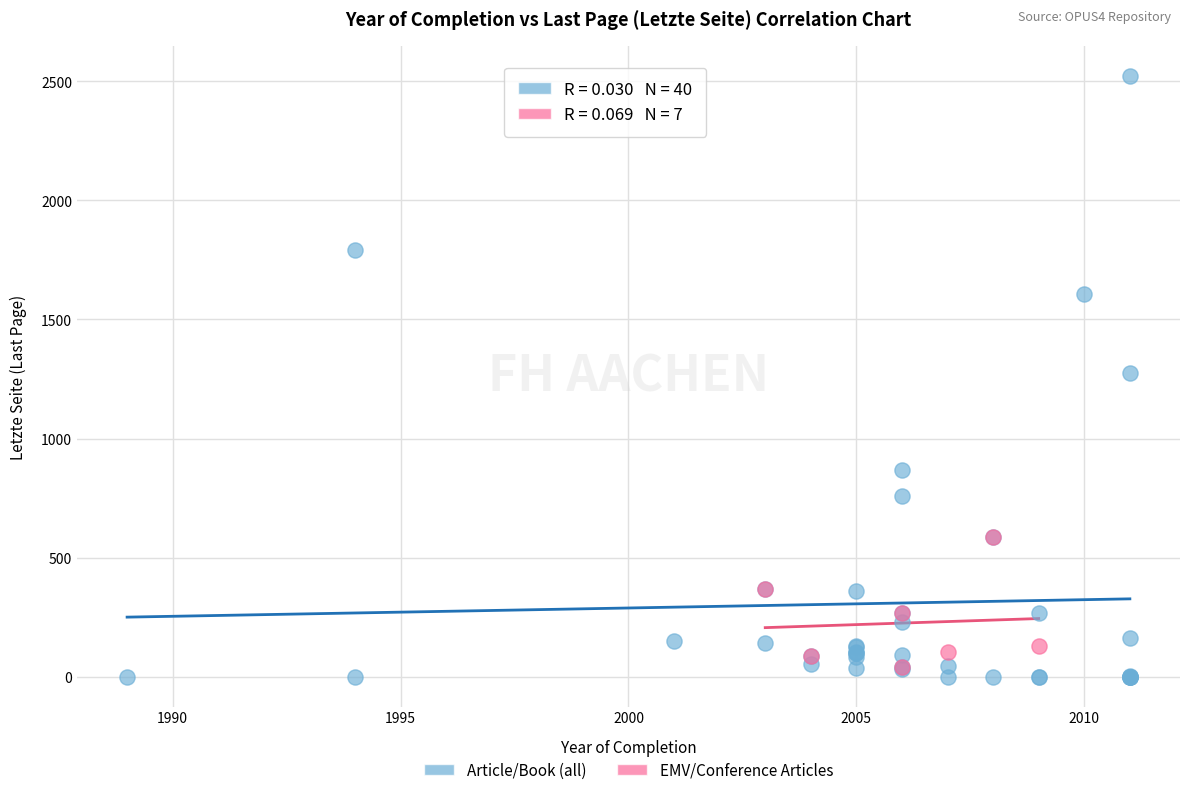

Which series has the largest Y range (max minus min)?

Article/Book (all)